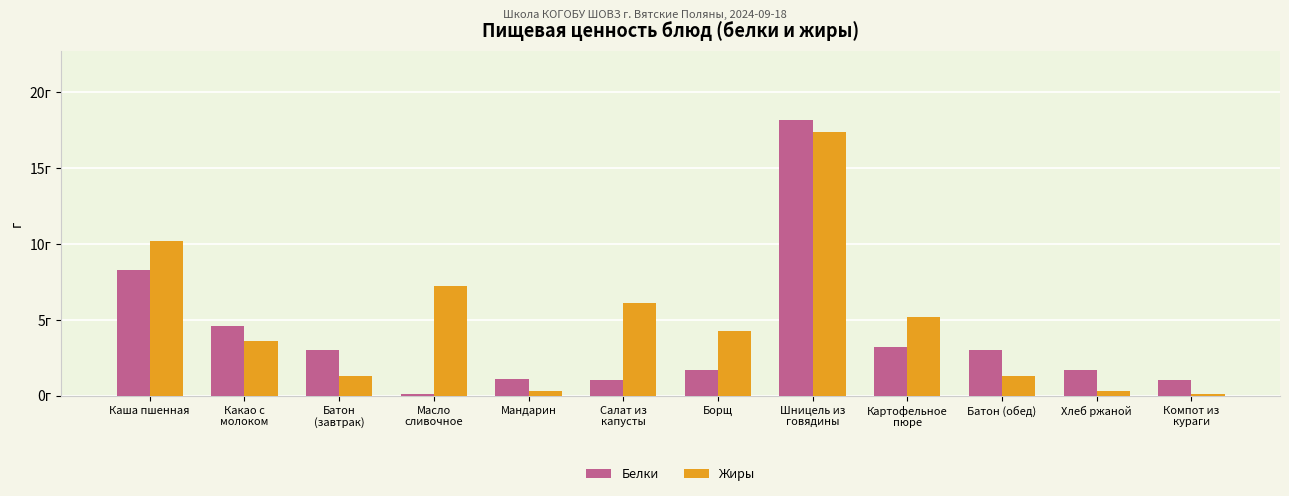

Does the chart contain stacked bars?

No